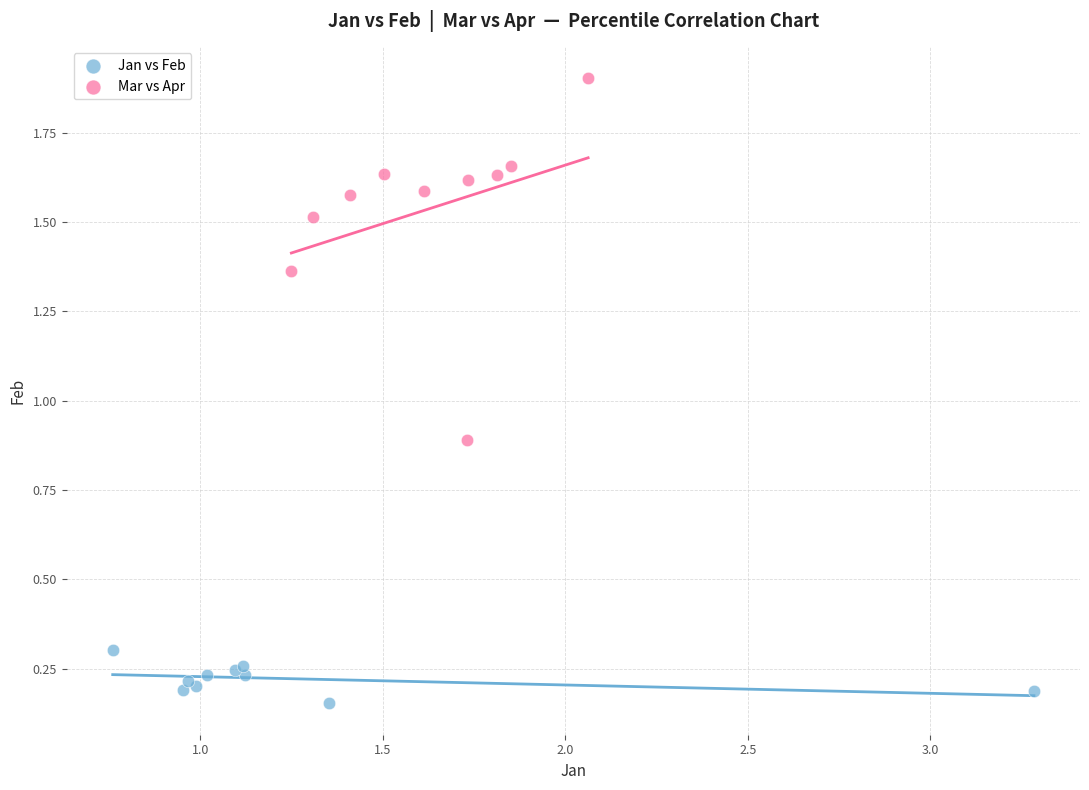

Which series has the largest Y range (max minus min)?

Mar vs Apr